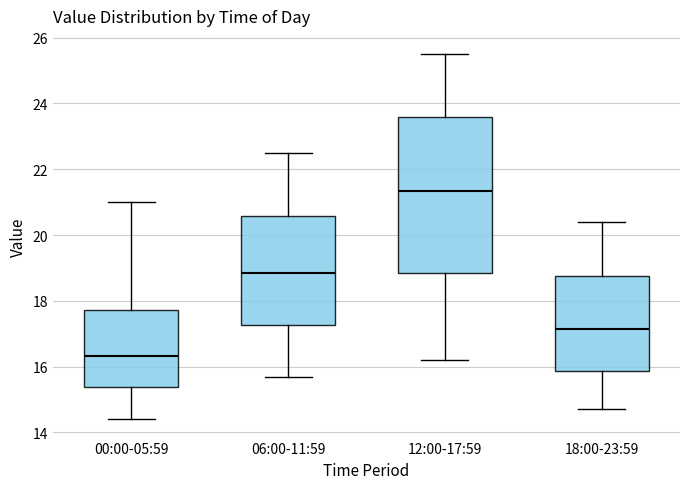

Reading left to right, read every box against the y-axis: the position of its median line, the range the box covers, and the ends of its whiskers. The values are not printed on the chart, so give them approximately, as read against the axis.

00:00-05:59: median 16.4, box 15.4 to 17.8, whiskers 14.4 to 21.0
06:00-11:59: median 18.8, box 17.2 to 20.6, whiskers 15.8 to 22.6
12:00-17:59: median 21.4, box 18.8 to 23.6, whiskers 16.2 to 25.6
18:00-23:59: median 17.2, box 15.8 to 18.8, whiskers 14.8 to 20.4